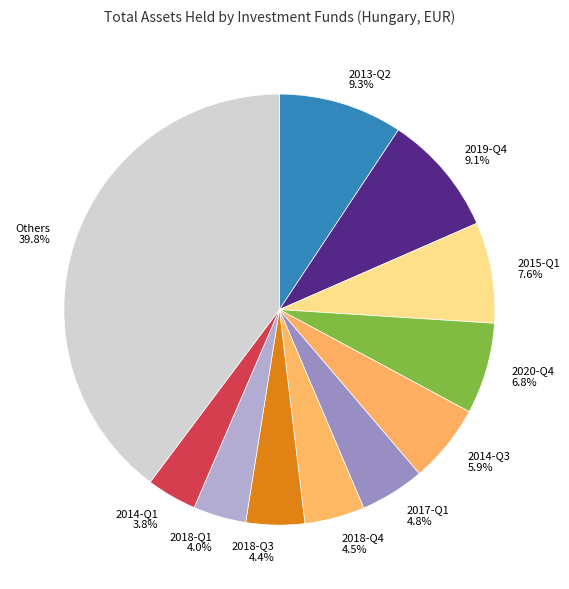

Does Others account for over 50% of the chart?

No